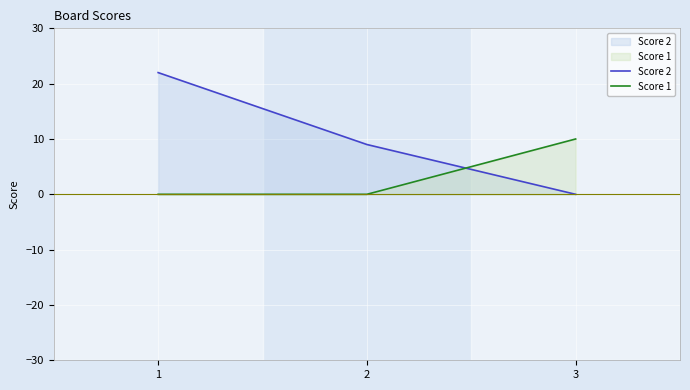

Is it true that Score 2 equals 22 at 1?

True